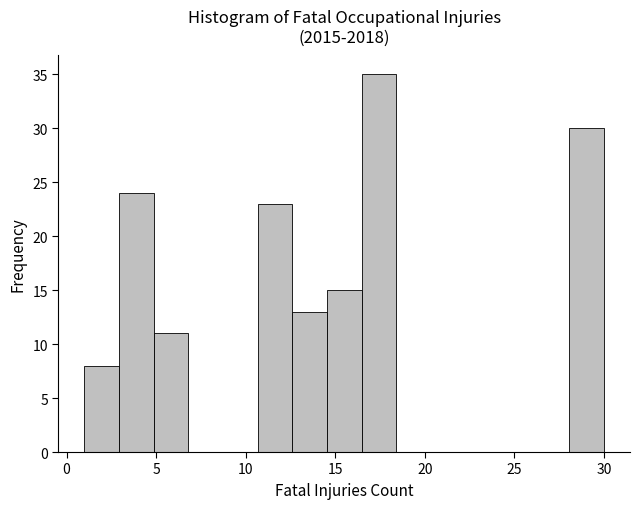

Read against the x-axis, roughly where is the centre of the tallest bar?

17.5